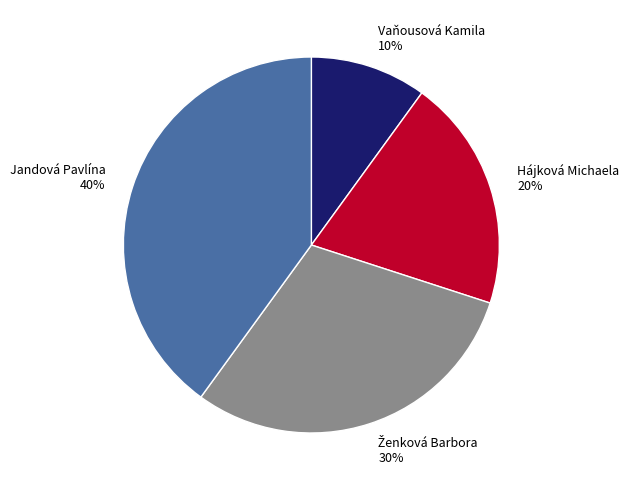

How many segments does this pie chart have?

4